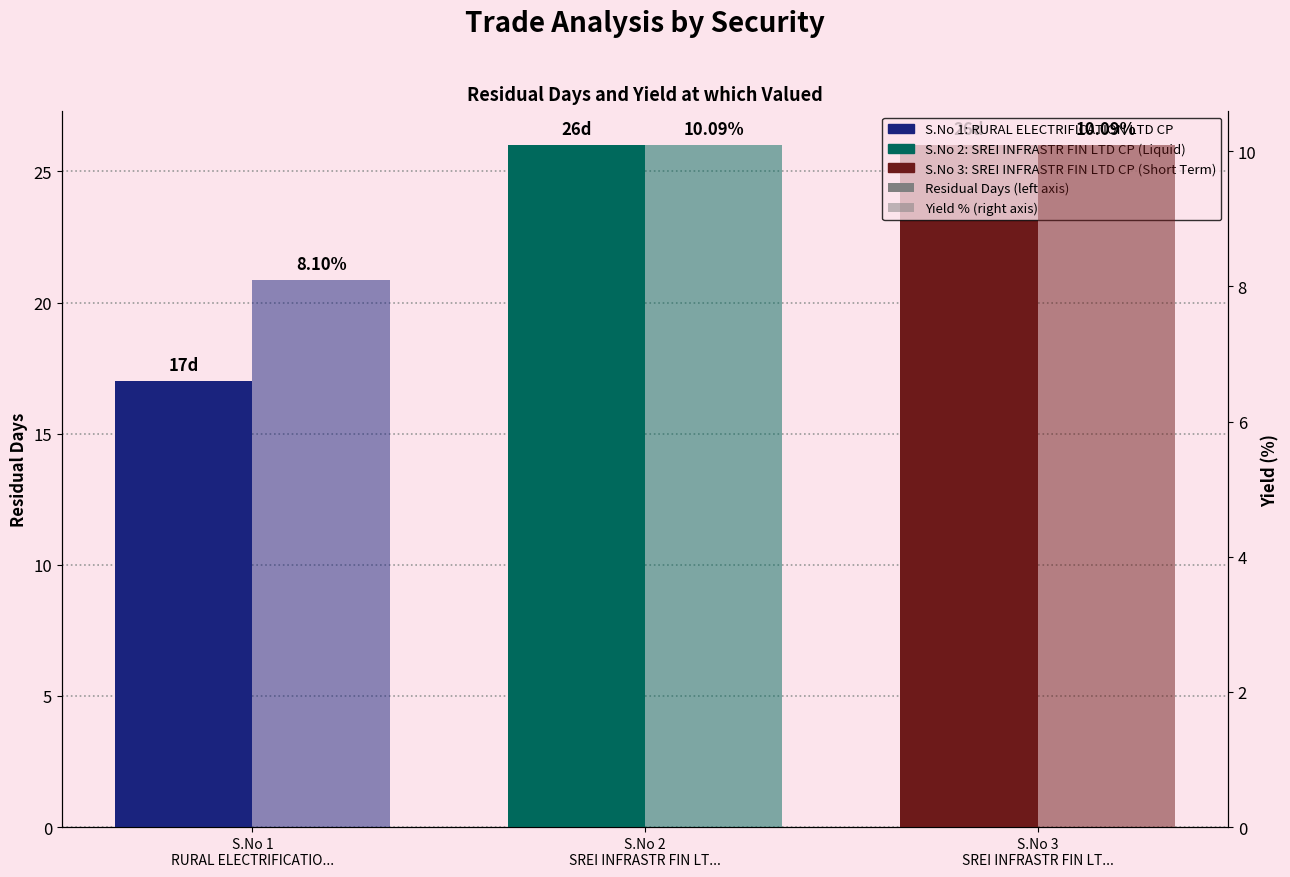

At which category is the sum across all series the highest?

S.No 2
SREI INFRASTR FIN LT...